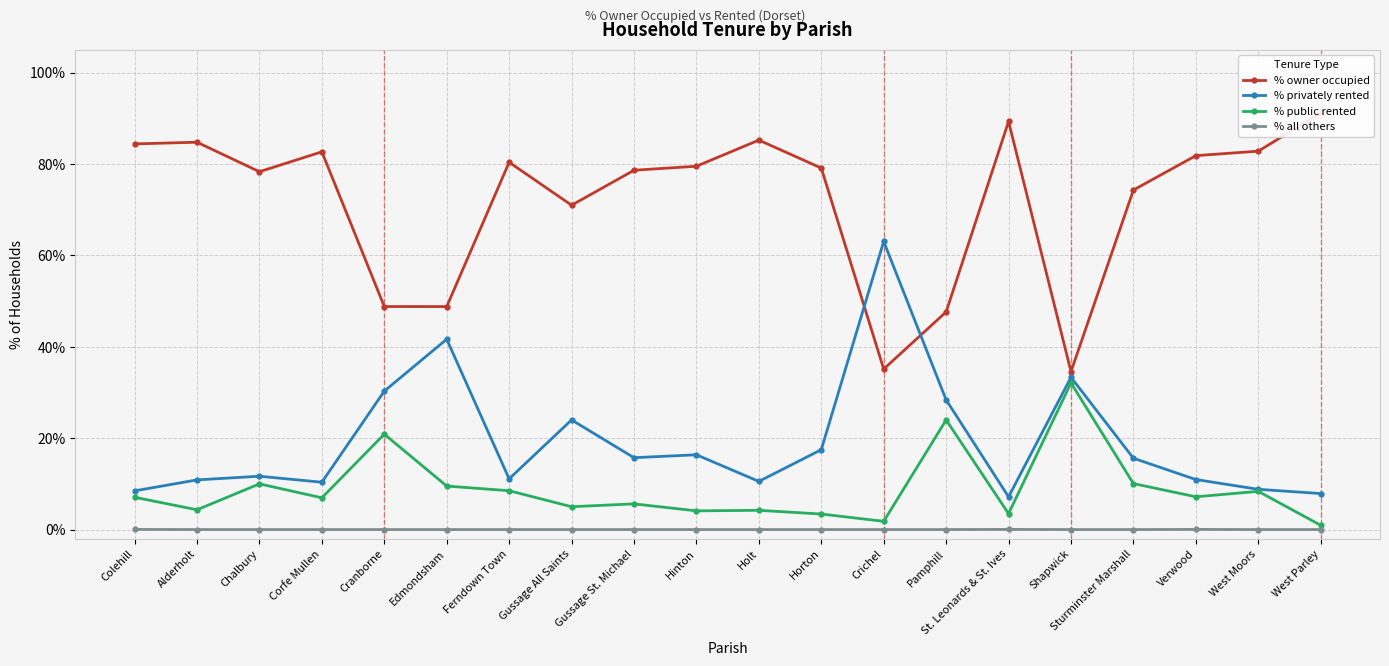

True or false: % owner occupied and % public rented cross at least once.

False